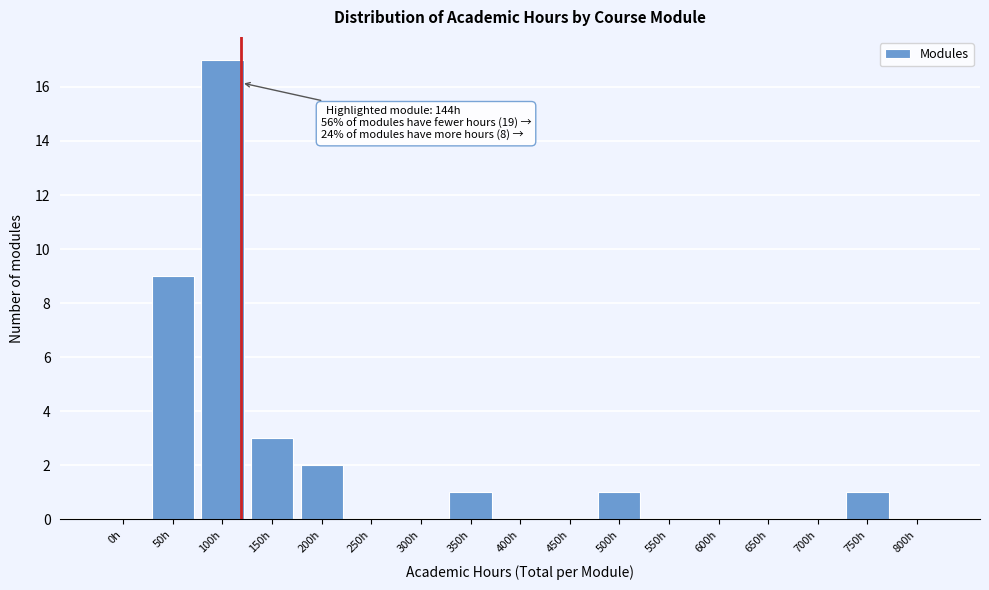

Reading right to left, transcribe all the data shown in this chart.

800h=0	750h=1	700h=0	650h=0	600h=0	550h=0	500h=1	450h=0	400h=0	350h=1	300h=0	250h=0	200h=2	150h=3	100h=17	50h=9	0h=0